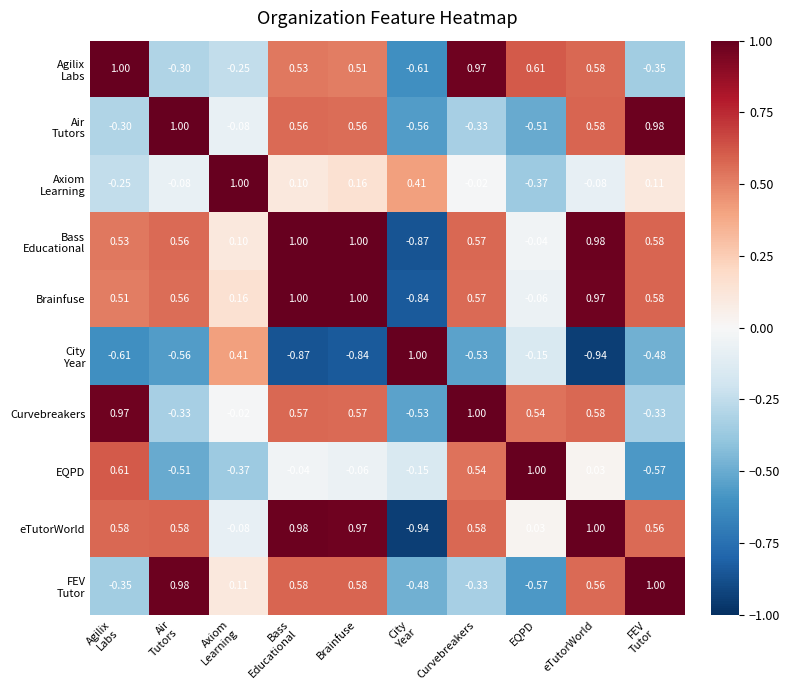

Which series has the largest total across all categories?

Brainfuse